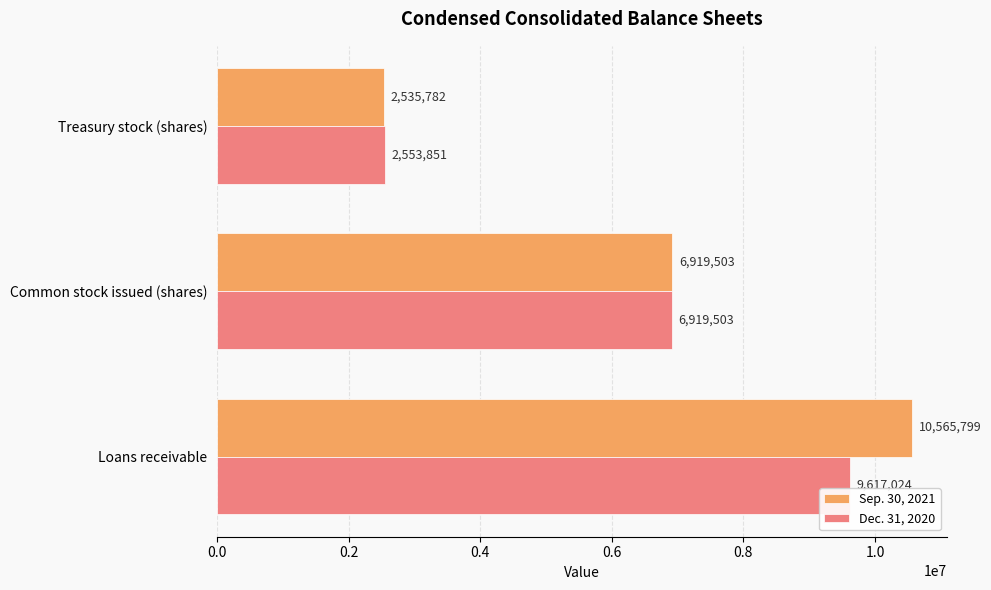

Which series has the widest spread of values?

Sep. 30, 2021